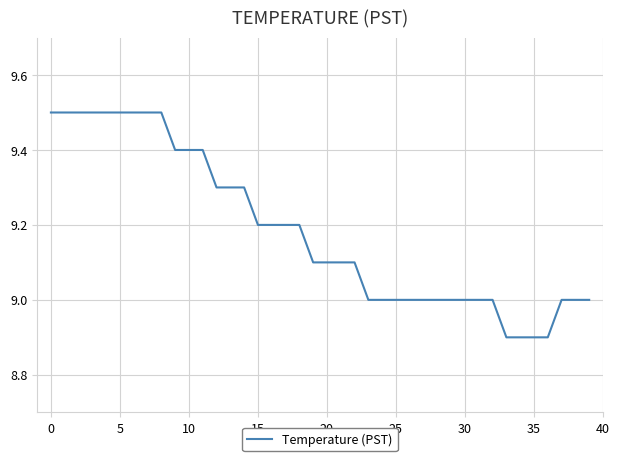

What is the minimum value shown in the chart?

8.9